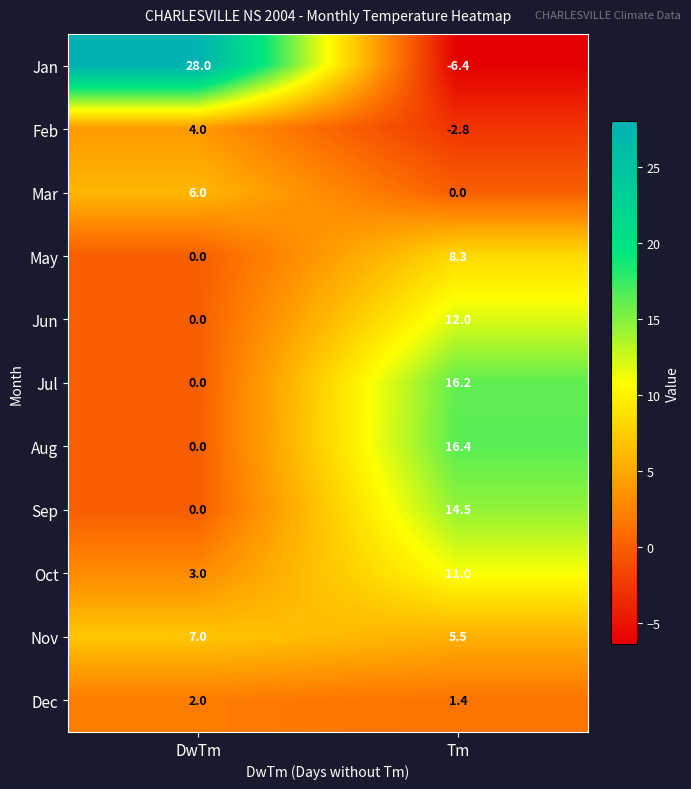

What is the minimum value shown in the chart?

-6.4